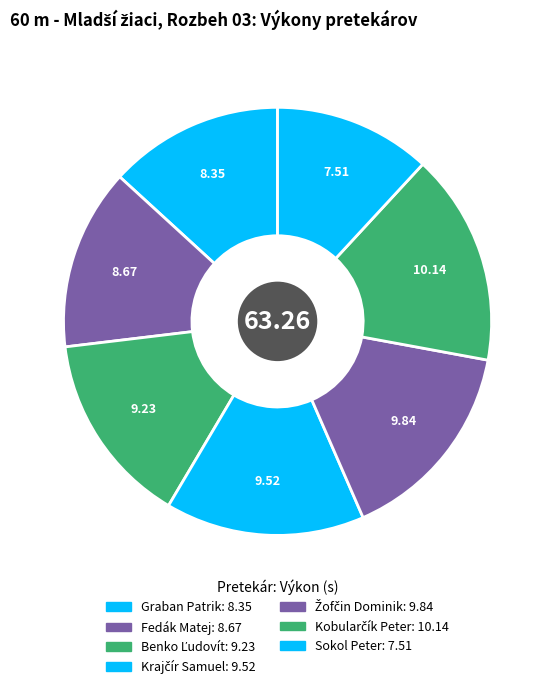

Count the number of slices in the pie.

7